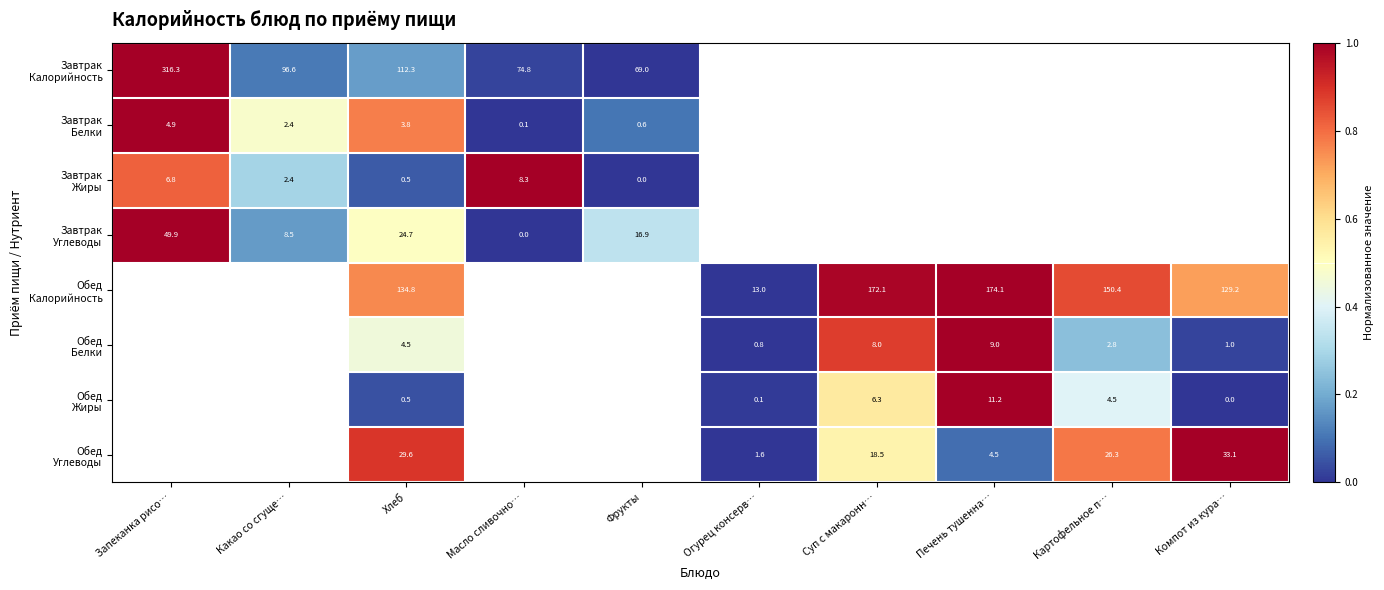

Between Печень тушенна… and Суп с макаронн…, which is larger?

Суп с макаронн…